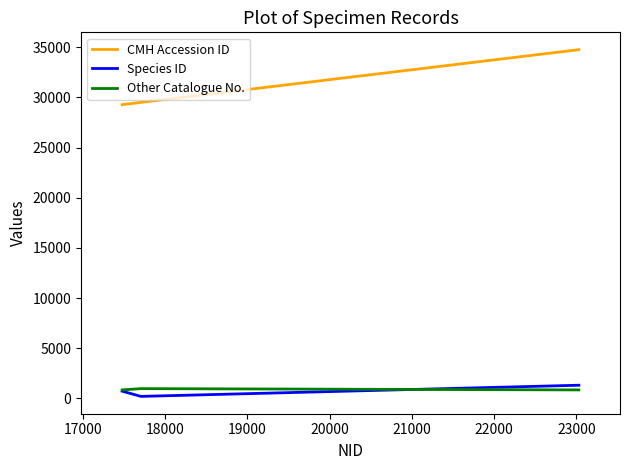

Which series has the widest spread of values?

CMH Accession ID